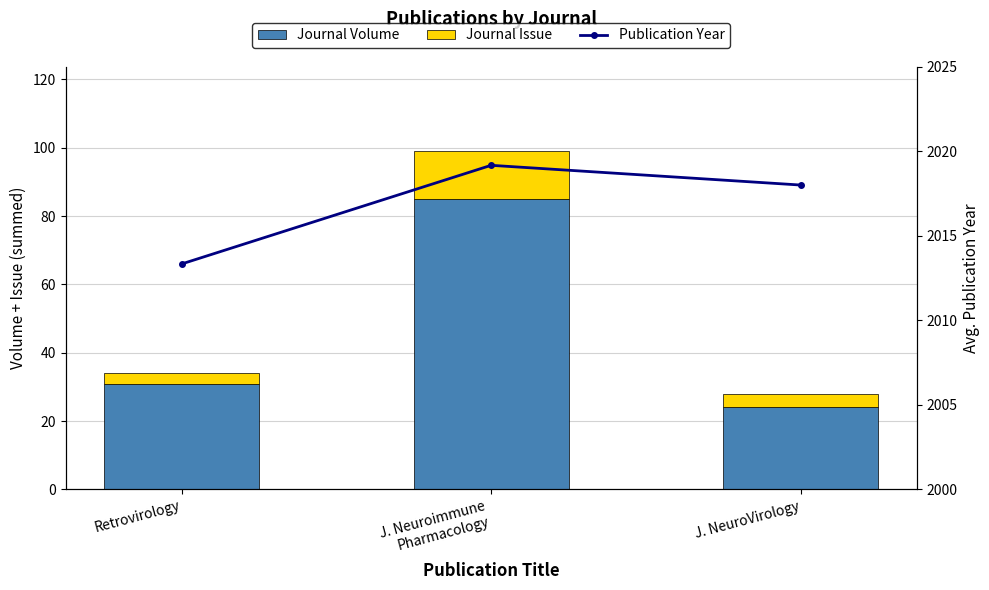

At which label does Journal Volume first exceed 31?

J. Neuroimmune
Pharmacology